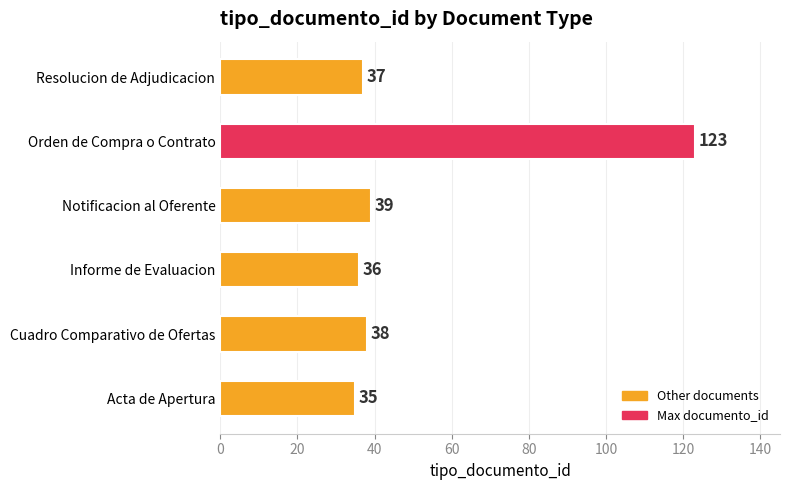

What is the change in value from Orden de Compra o Contrato to Resolucion de Adjudicacion?

-86